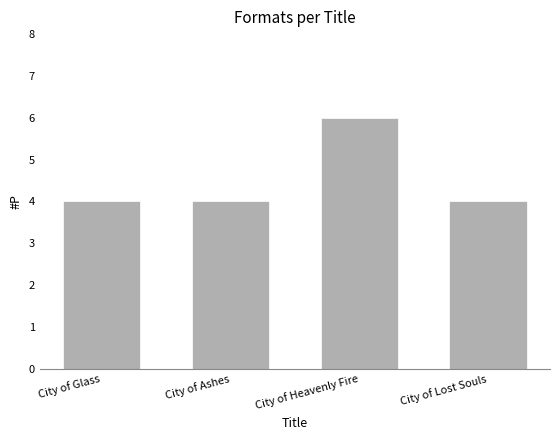

How many data points does each series have?

4